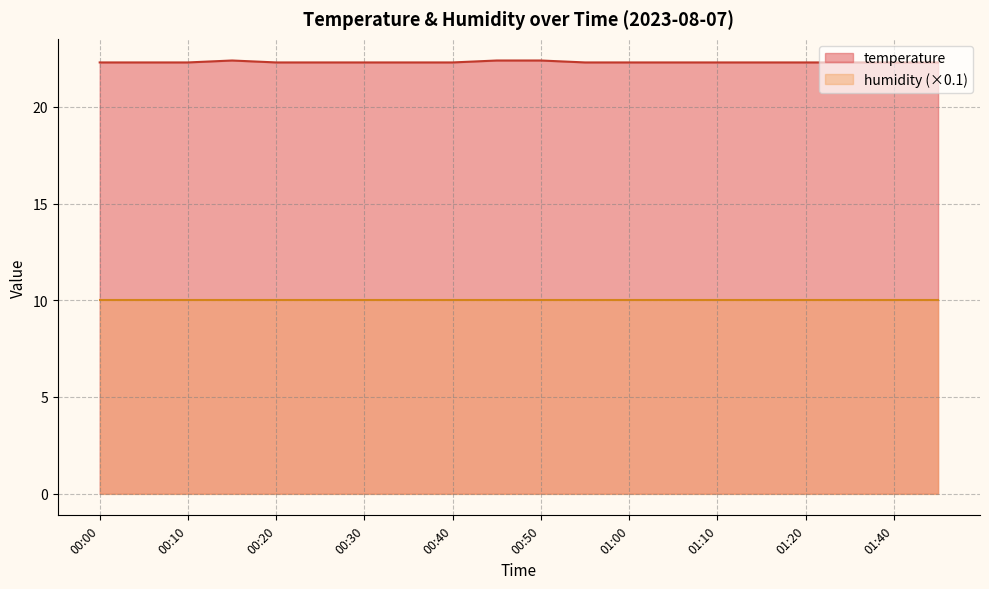

True or false: there are more than 0 points higher than both neighbors.

True